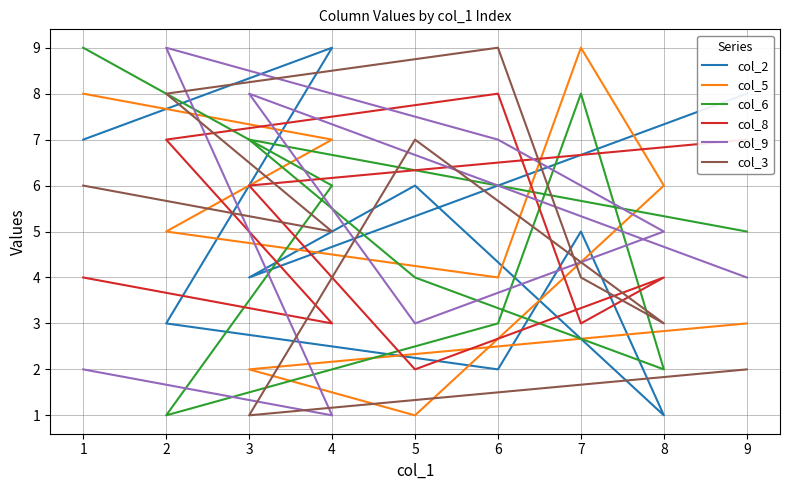

Between 2 and 7, which is larger?

7